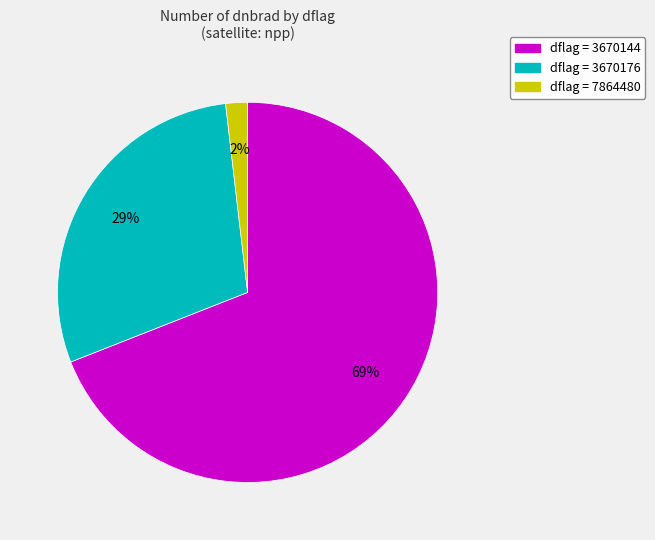

Is there any slice that represents more than half of the pie?

Yes